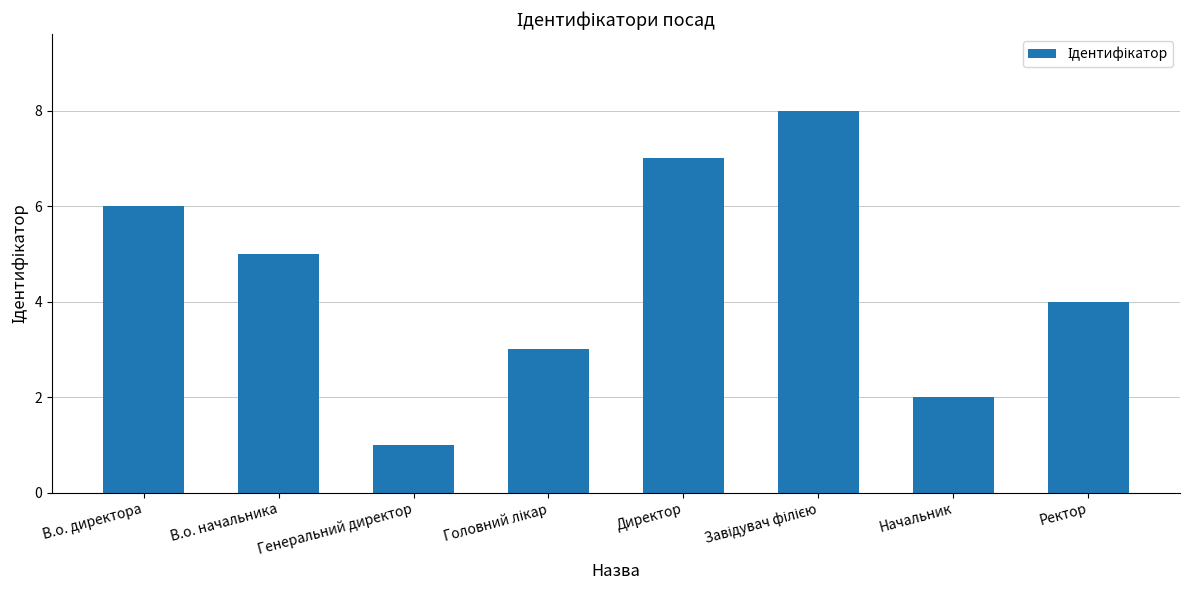

What is the sum of all values?

36